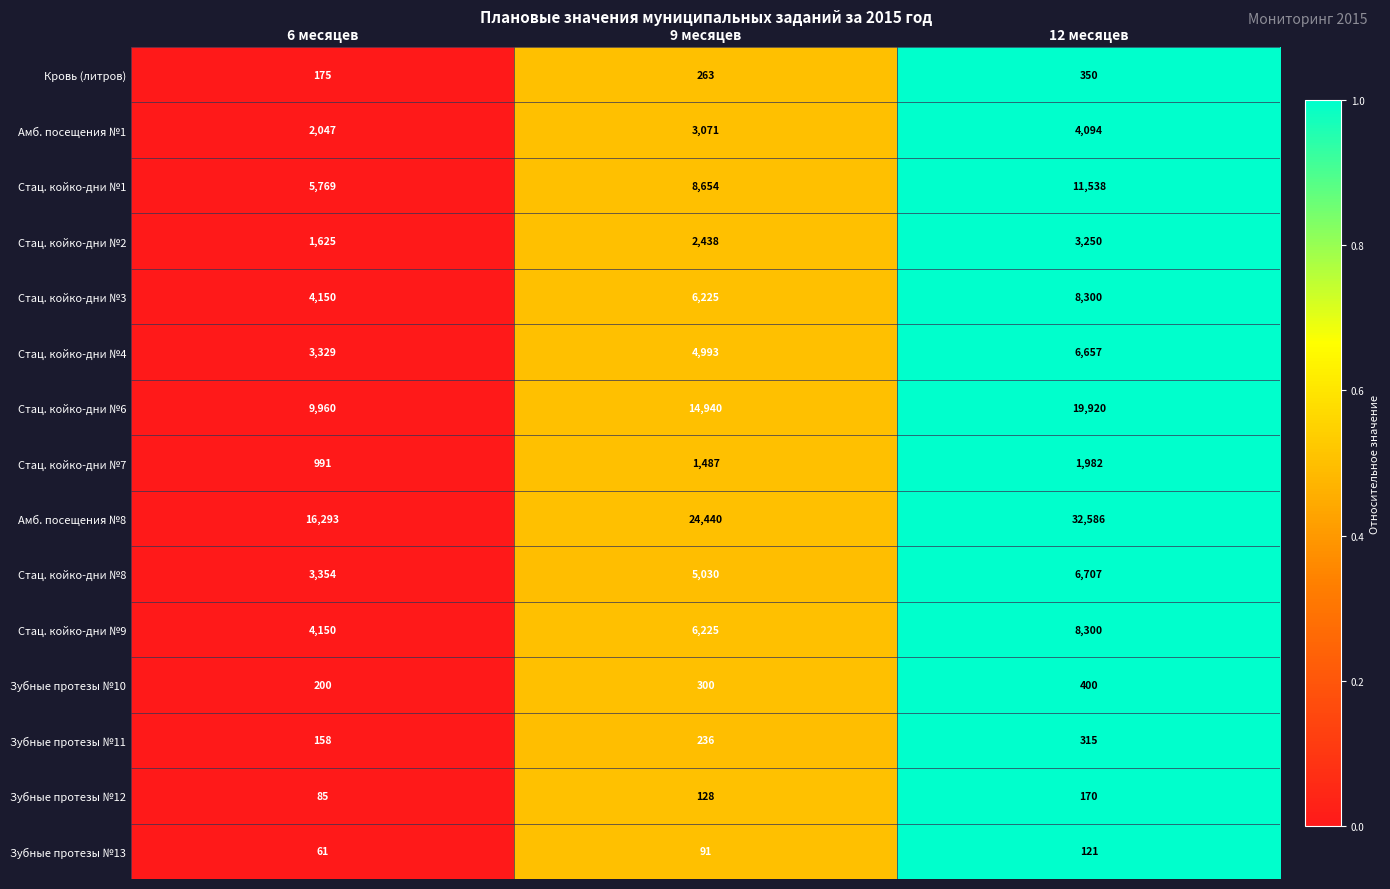

At which category does the chart reach its minimum across all series?

6 месяцев